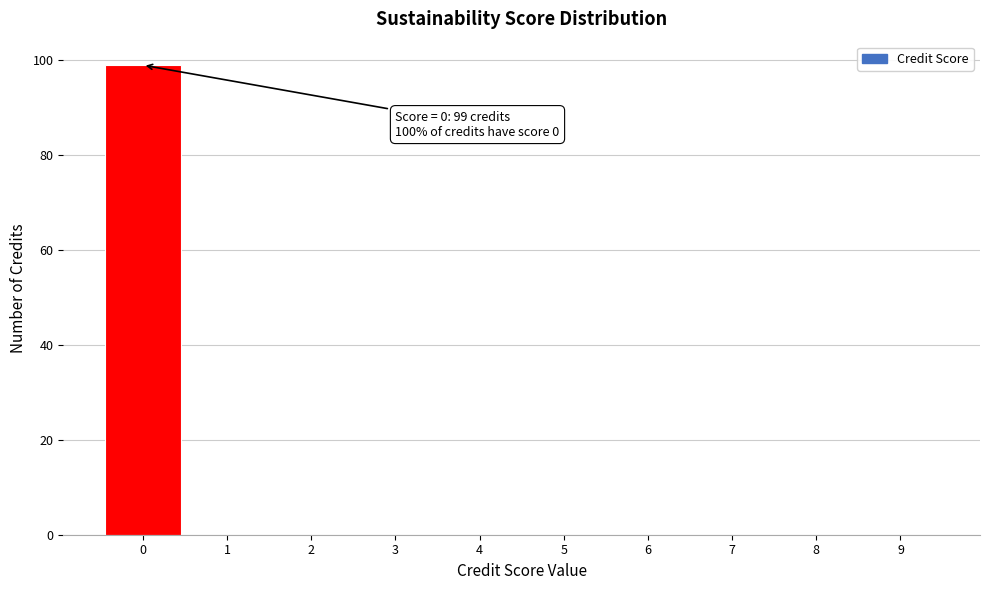

Reading left to right, list all the values displayed in this chart.

0=99	1=0	2=0	3=0	4=0	5=0	6=0	7=0	8=0	9=0